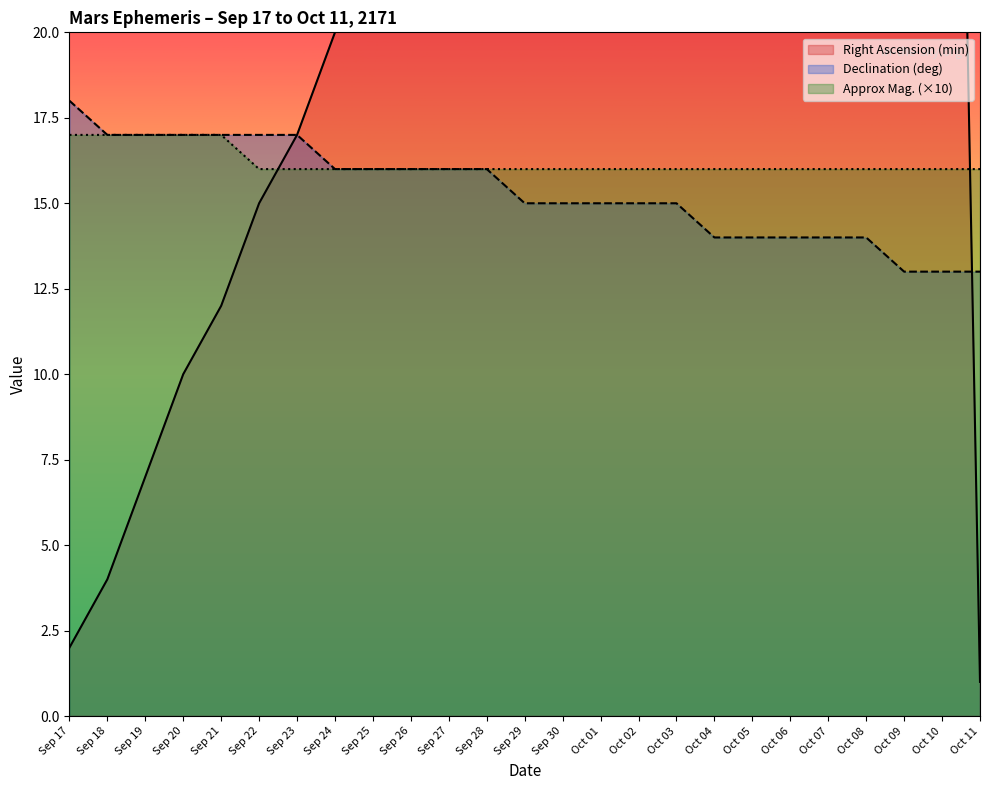

What is the value of the Right Ascension (min) point at the 25th from the left?

1